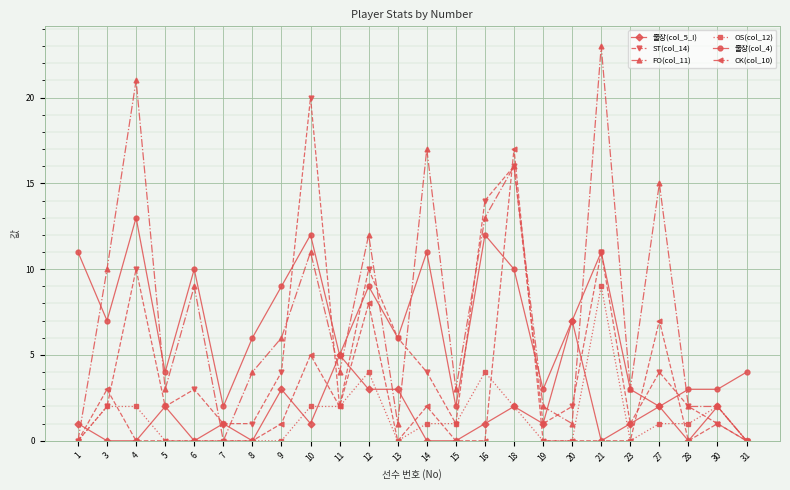

Count the number of categories in the chart.

24